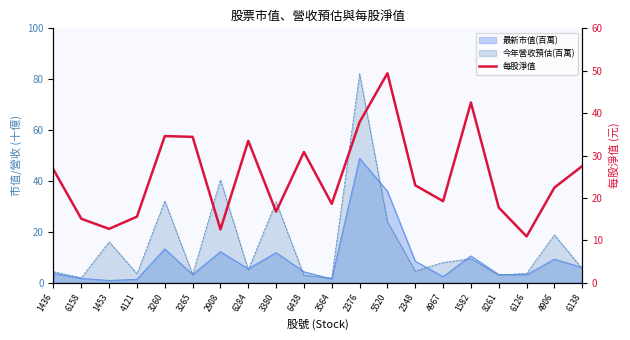

Approximately how many times larger is the value at 6284 compared to 1436?

1.3